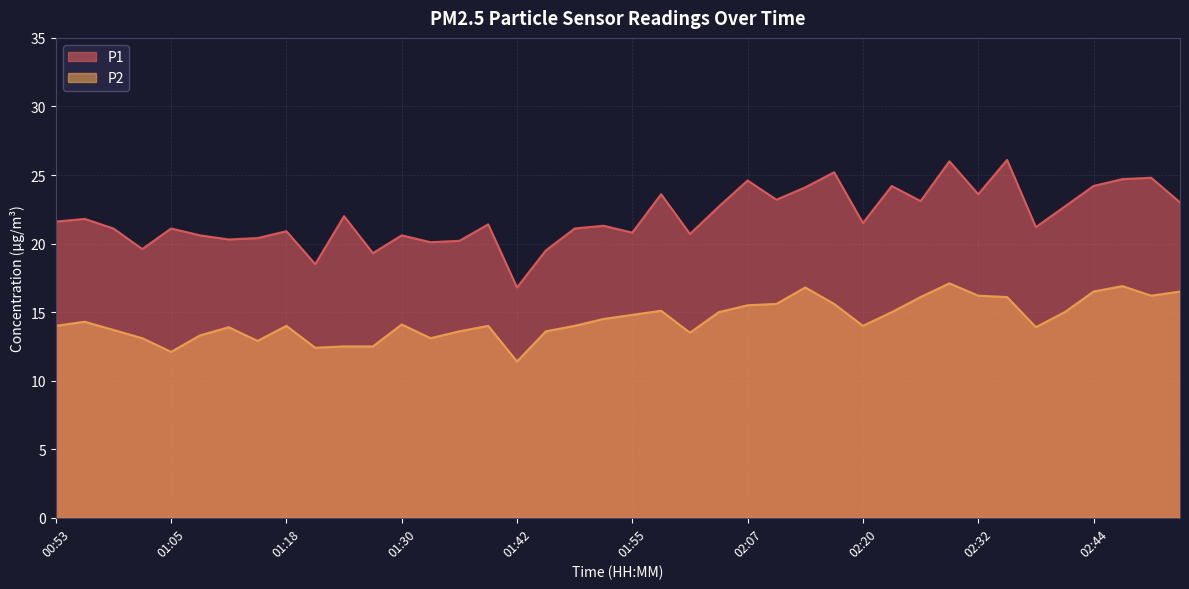

Between 02:07 and 02:32, which series saw the biggest shift?

P1